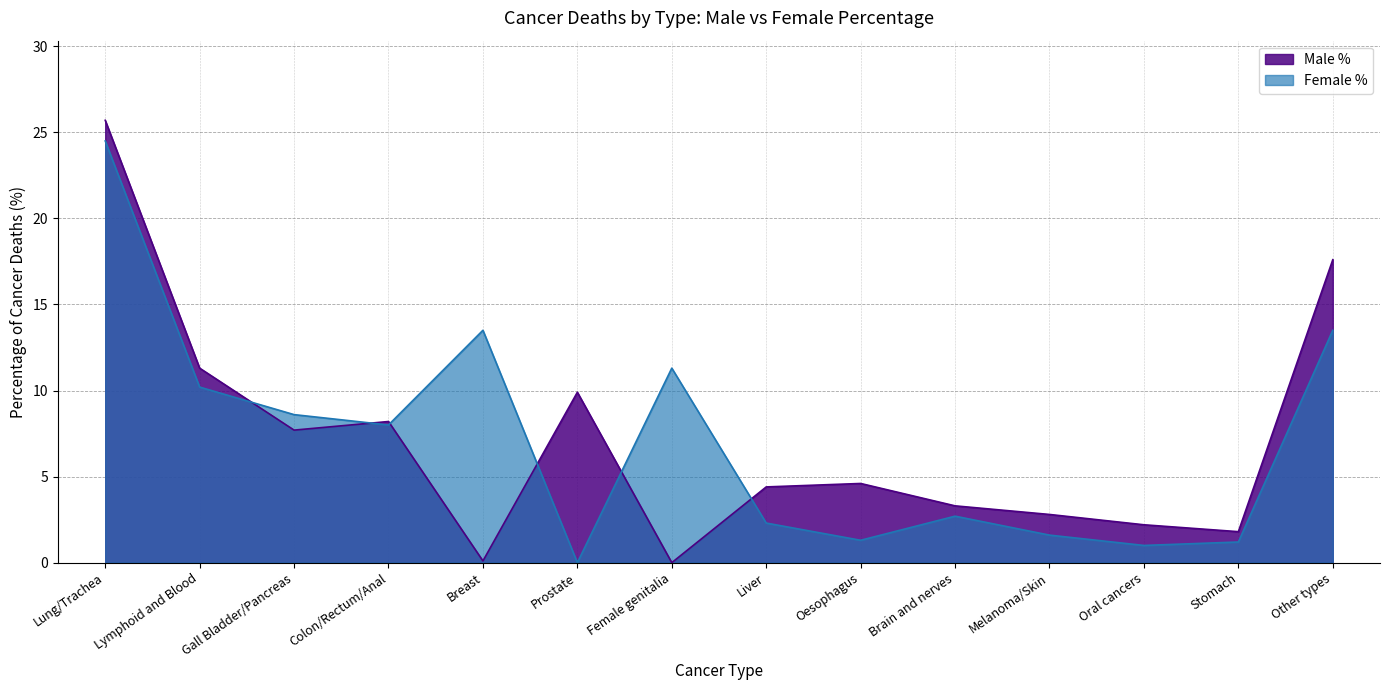

Which has a higher value, Lymphoid and Blood or Oral cancers?

Lymphoid and Blood